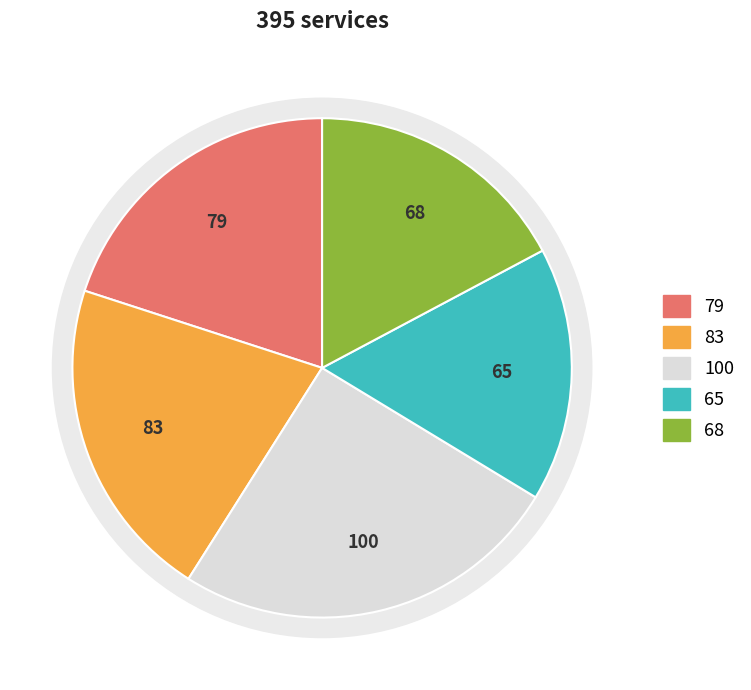

The Emergency slice represents 14% of the pie. True or false?

False